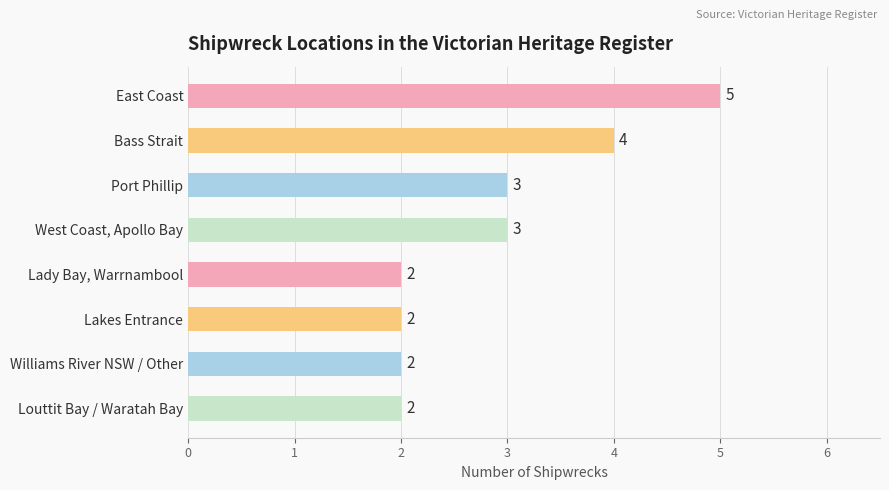

How many bars are there in total?

8